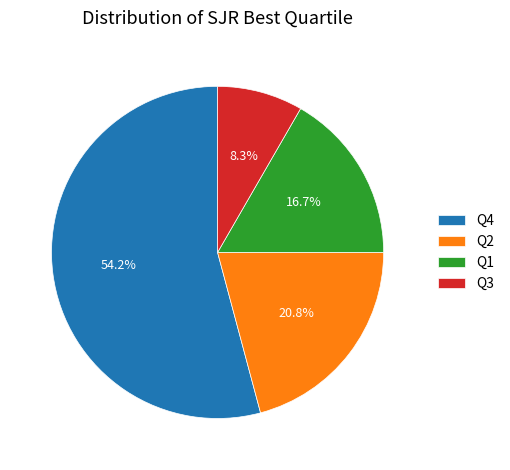

Does any single category account for the majority?

Yes